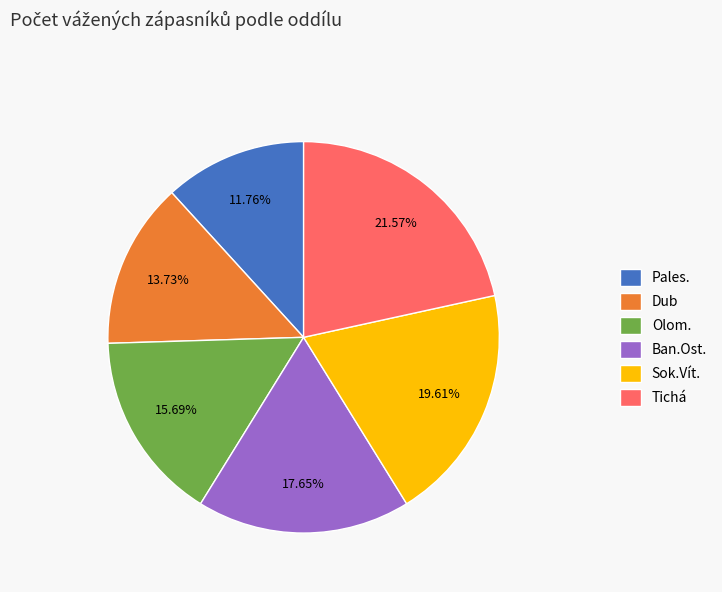

To the nearest percent, what portion does Pales. represent?

12%